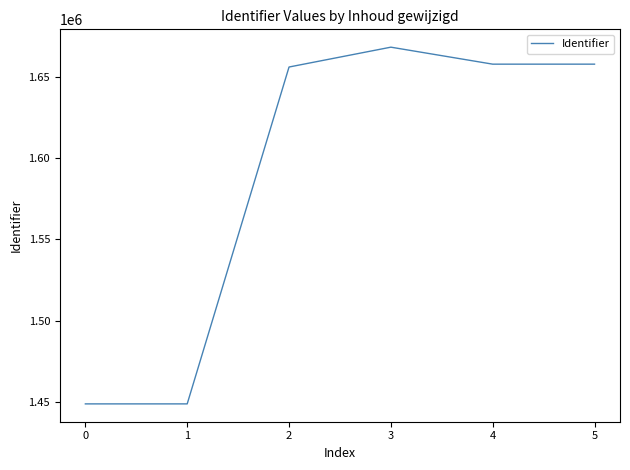

What is the minimum value shown in the chart?

1448949